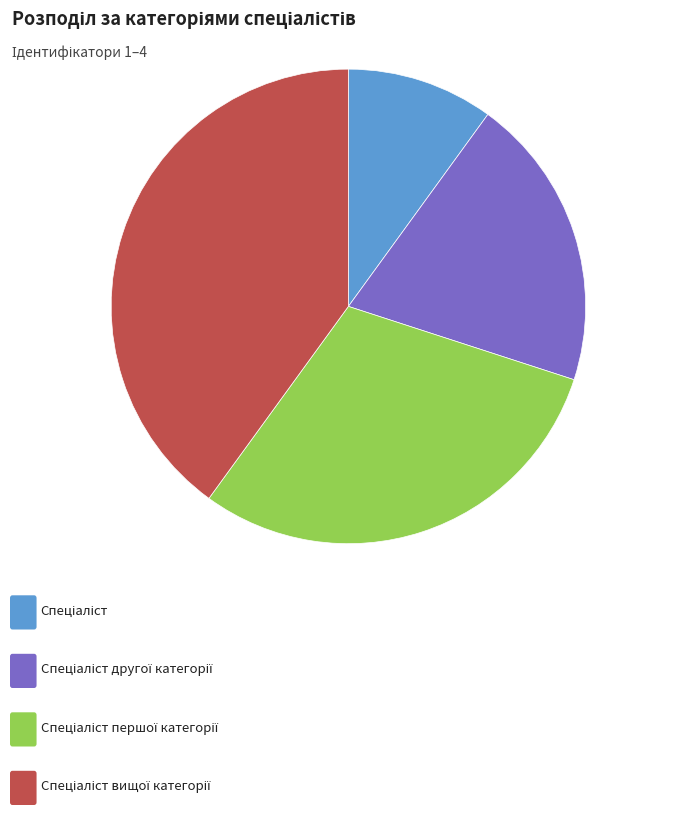

Is there any slice that represents more than half of the pie?

No